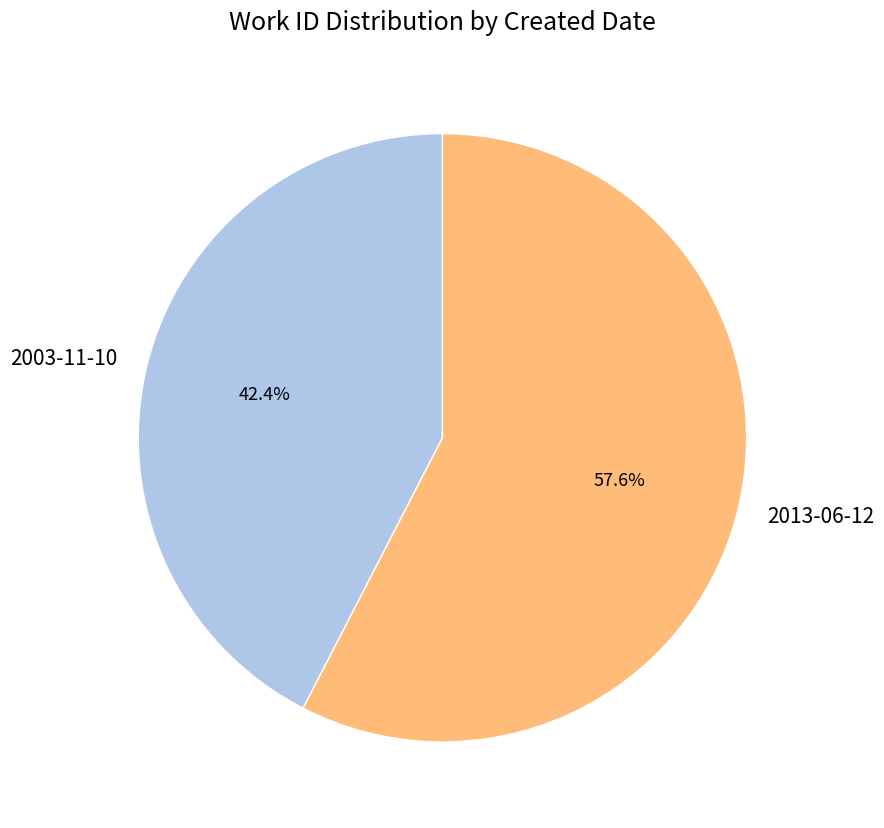

What is the ratio of the value at 2003-11-10 to the value at 2013-06-12?

0.7